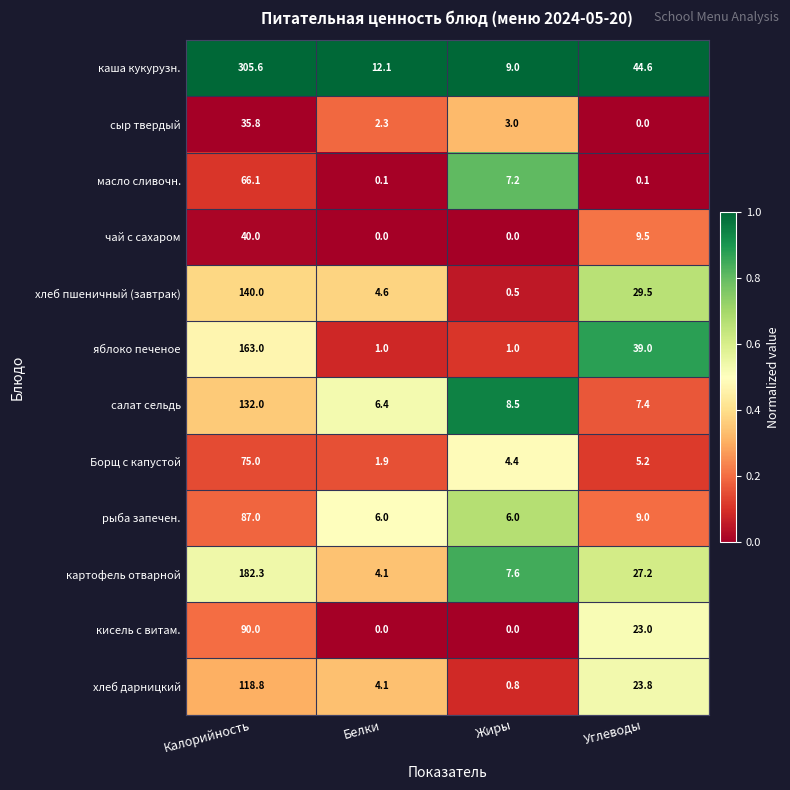

What is the maximum value for хлеб пшеничный (завтрак)?

140.0